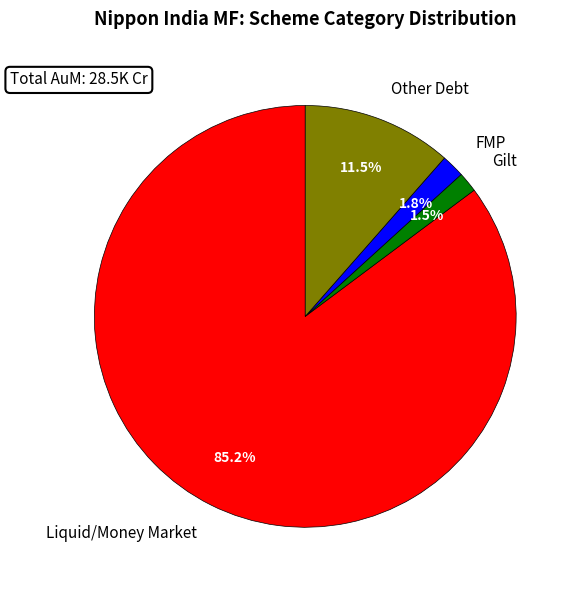

What percentage is NOT represented by Other Debt?

88.5%